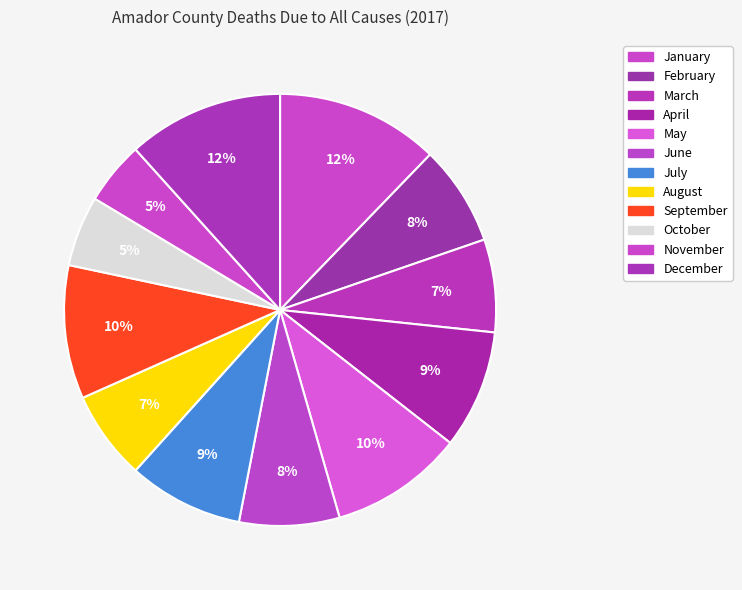

Rank the categories by value from lowest to highest.

November, October, August, March, February, June, July, April, May, September, December, January